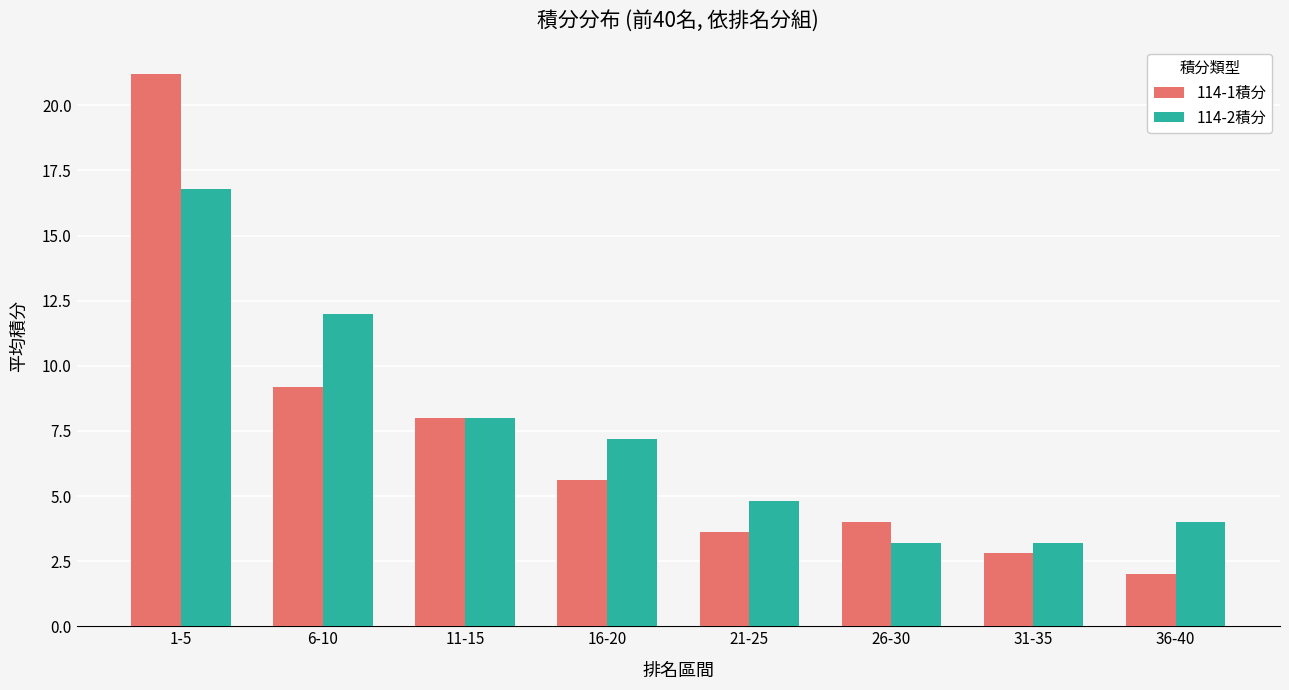

What position from the right is 1-5?

8